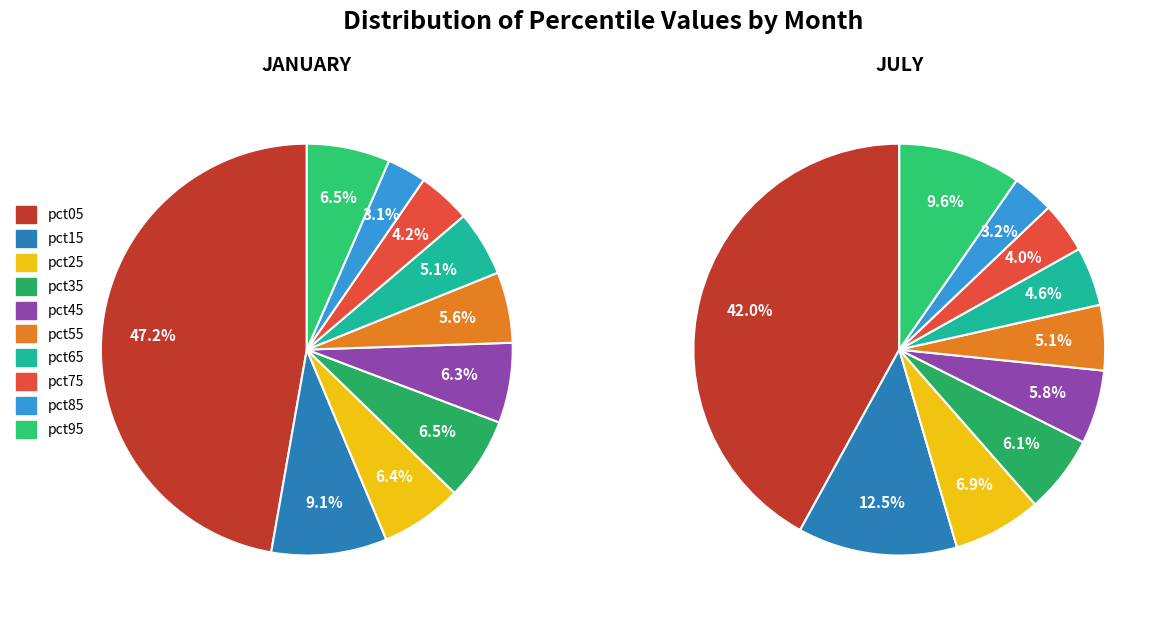

Is it true that 6 is 5% of the pie?

True